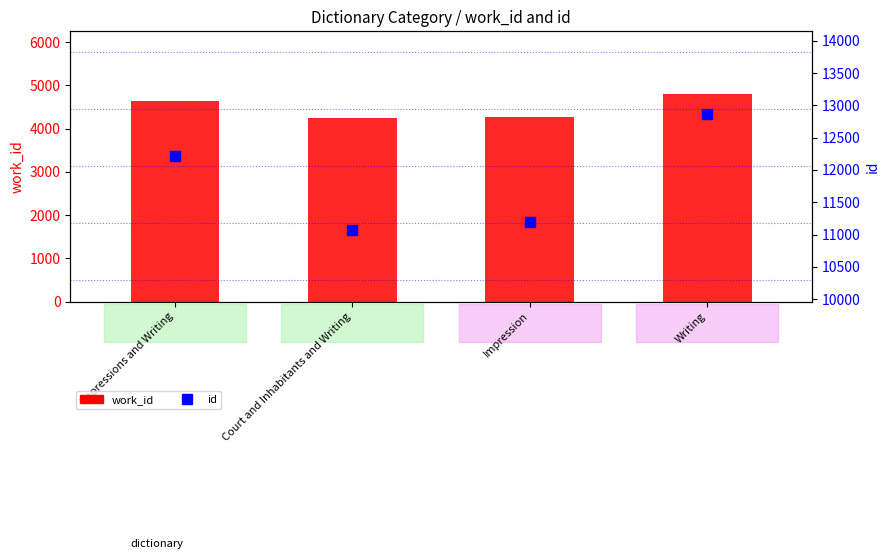

What are all the series names shown in the legend?

work_id, id